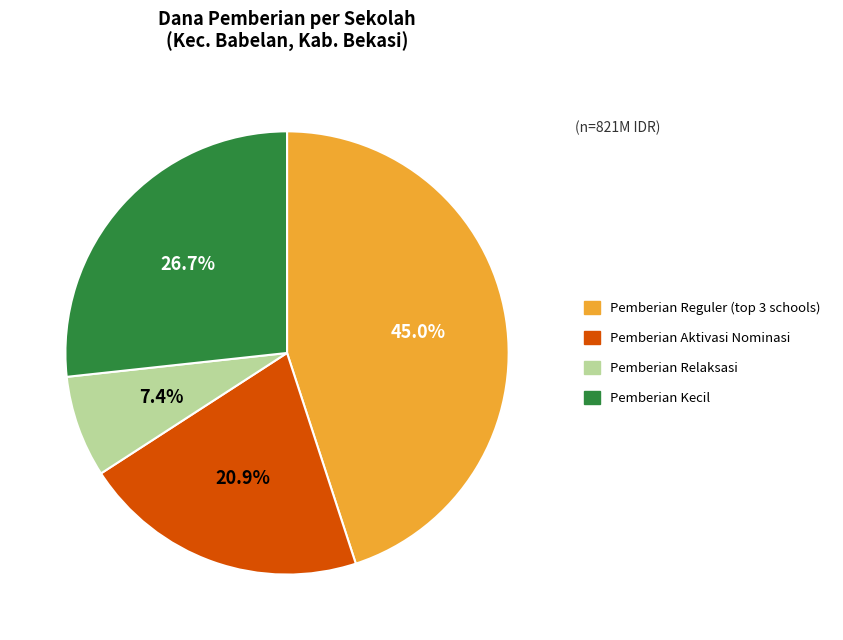

Is there any slice that represents more than half of the pie?

No